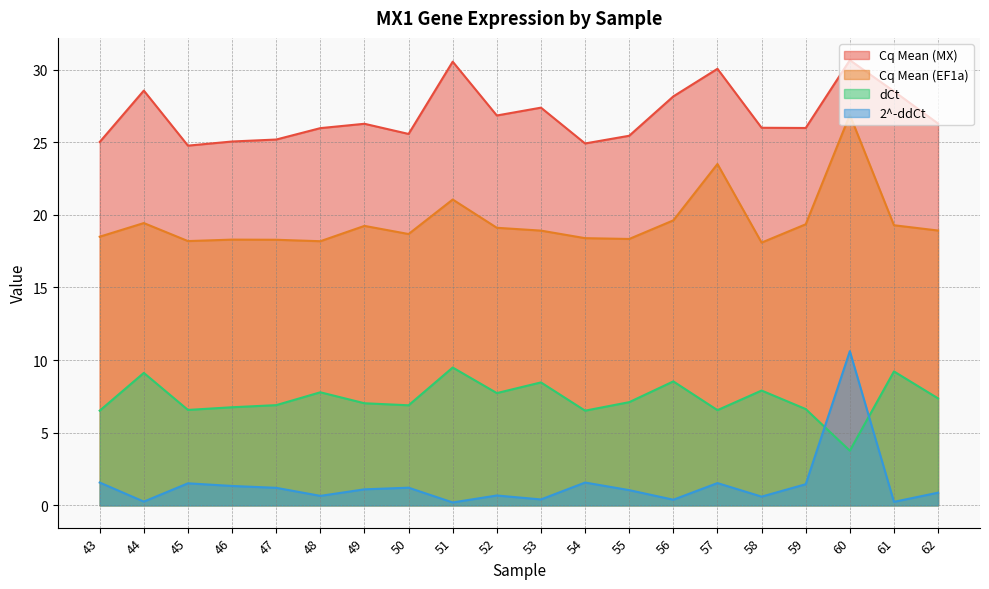

How many interior local valleys does the dCt series have?

6